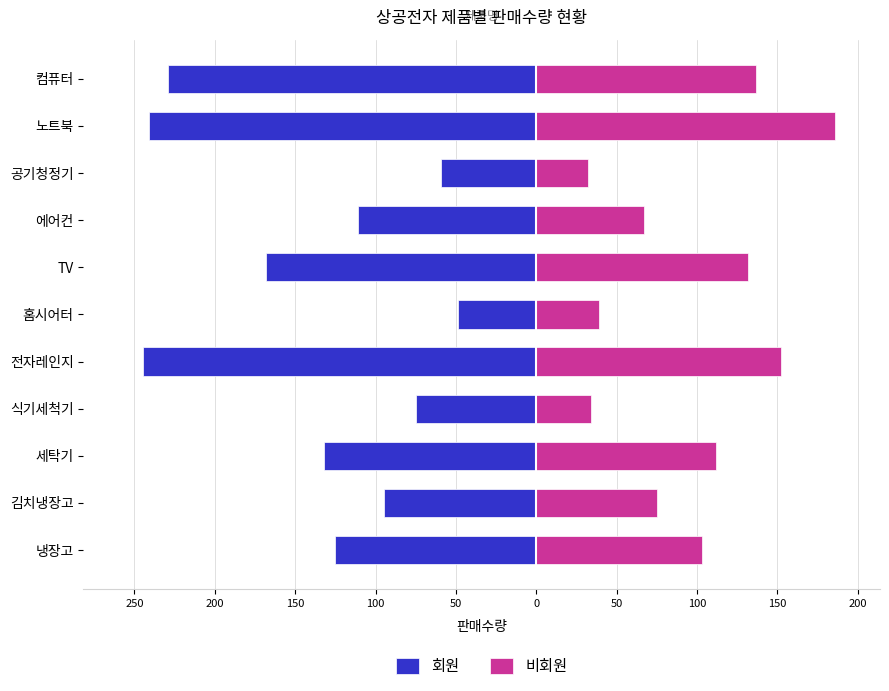

The 비회원 series shows 180 at 냉장고. True or false?

False